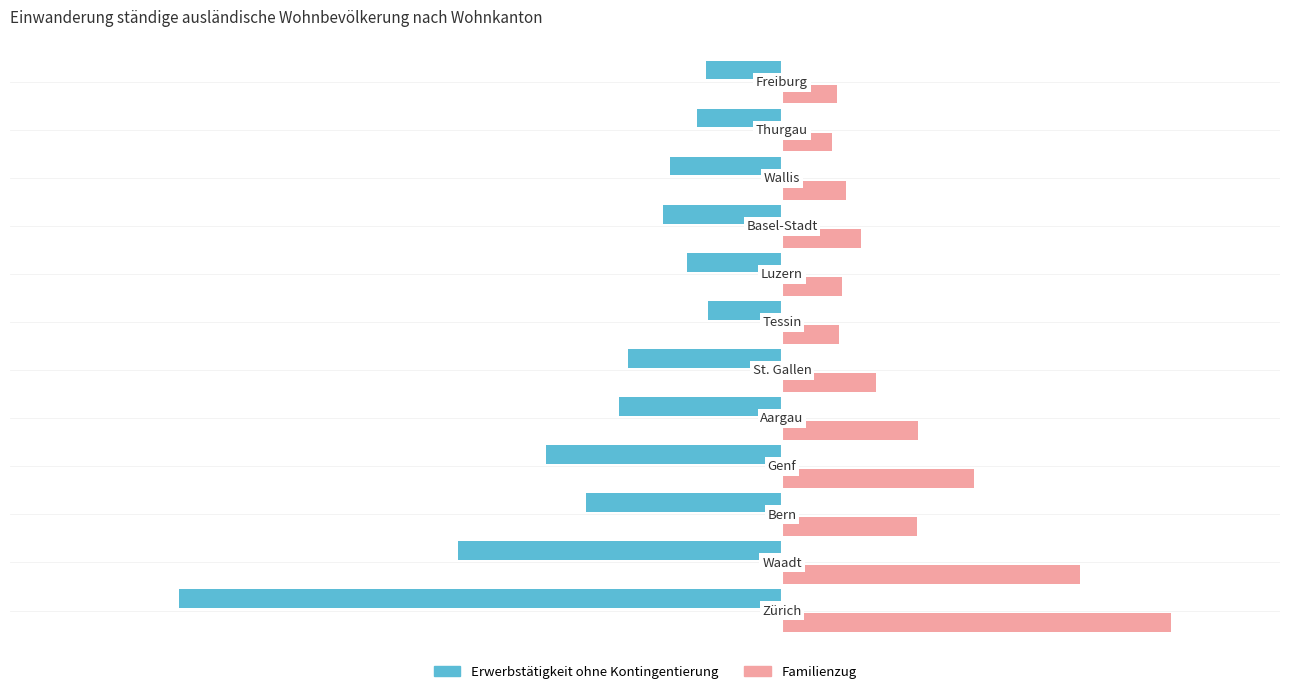

How many data points does each series have?

12